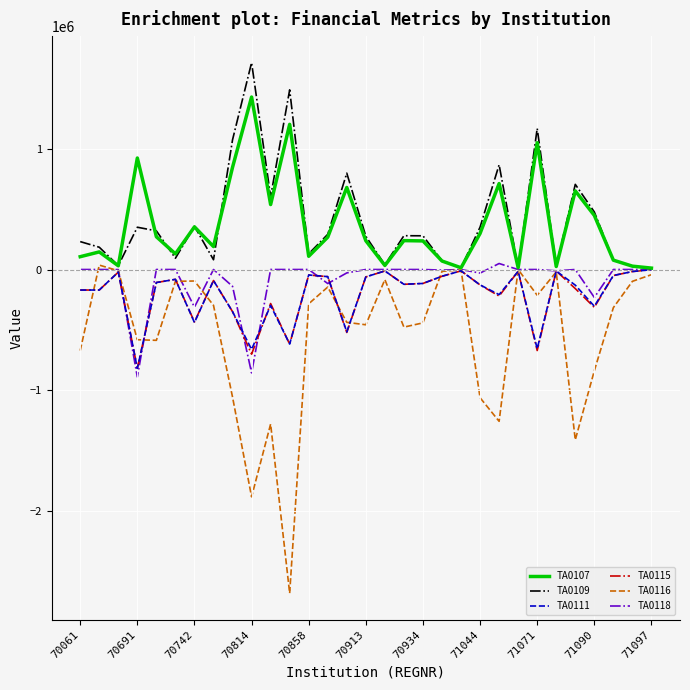

What is the greatest value displayed?

1713394